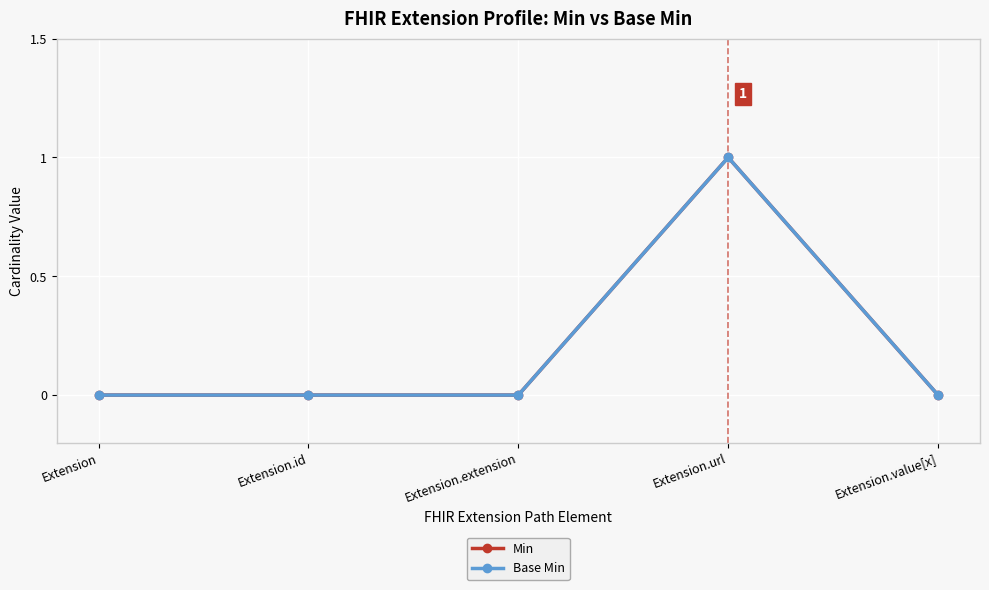

Reading right to left, extract all data points from this chart.

Min: Extension.value[x]=0	Extension.url=1	Extension.extension=0	Extension.id=0	Extension=0
Base Min: Extension.value[x]=0	Extension.url=1	Extension.extension=0	Extension.id=0	Extension=0